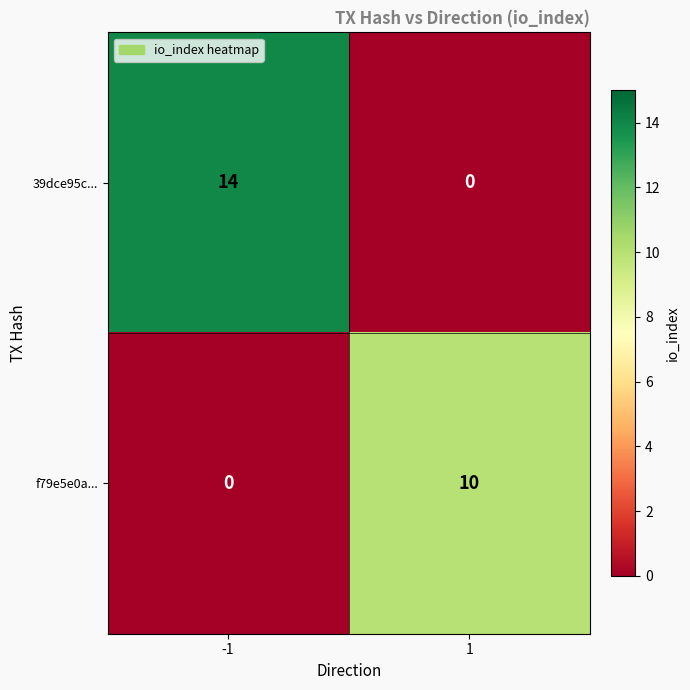

At -1, list the series in order from smallest to largest.

f79e5e0a..., 39dce95c...